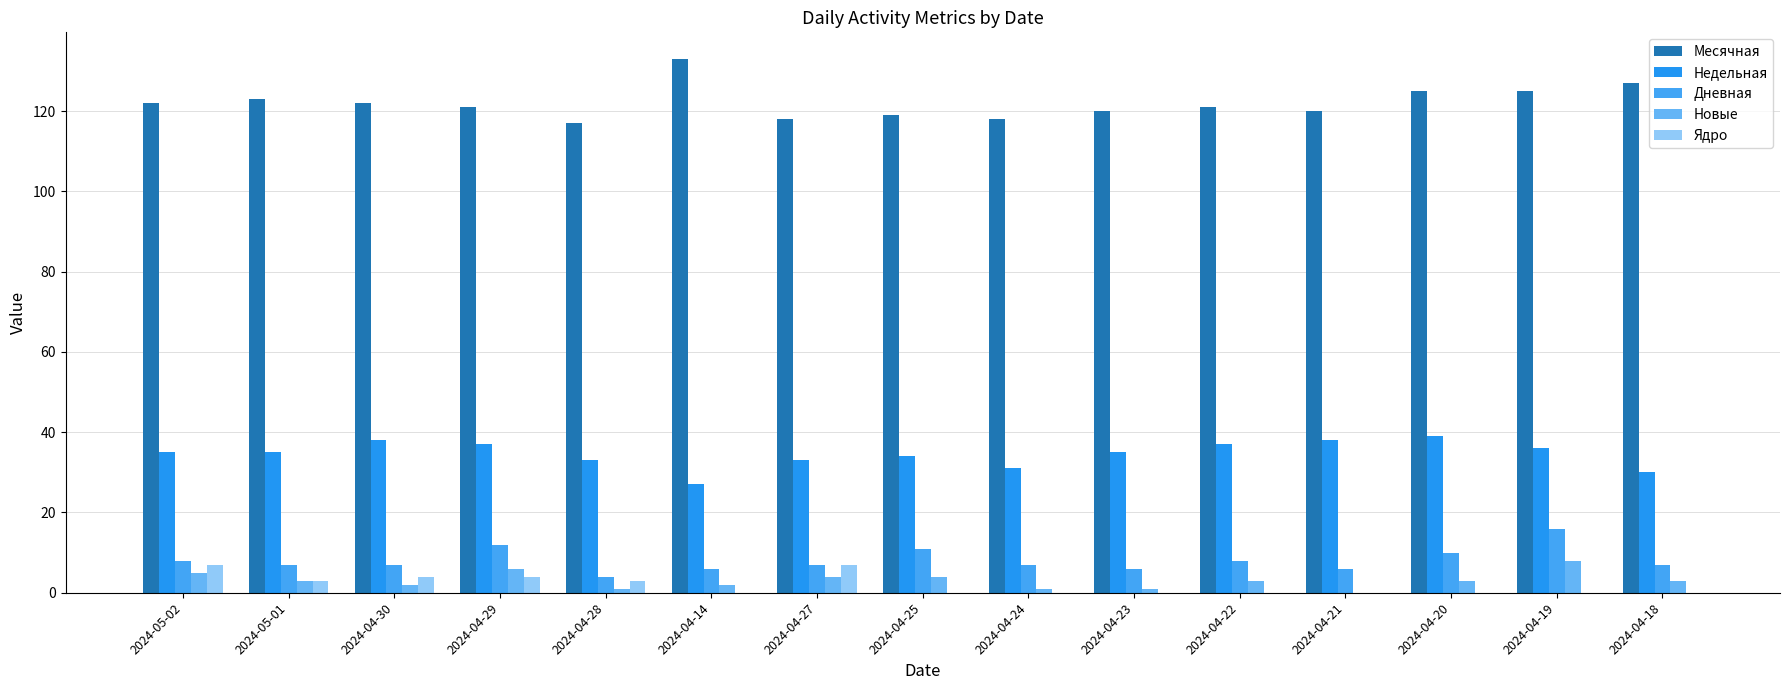

How many groups of bars are there?

15